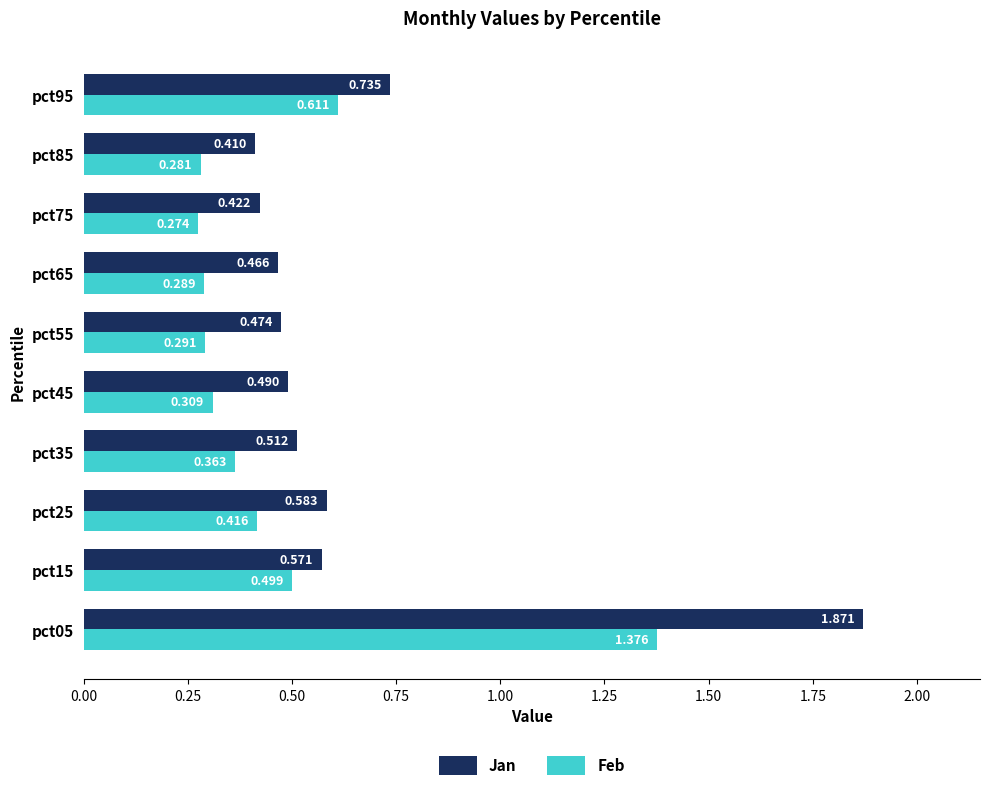

Rank the series by their maximum value, from lowest to highest.

Feb, Jan